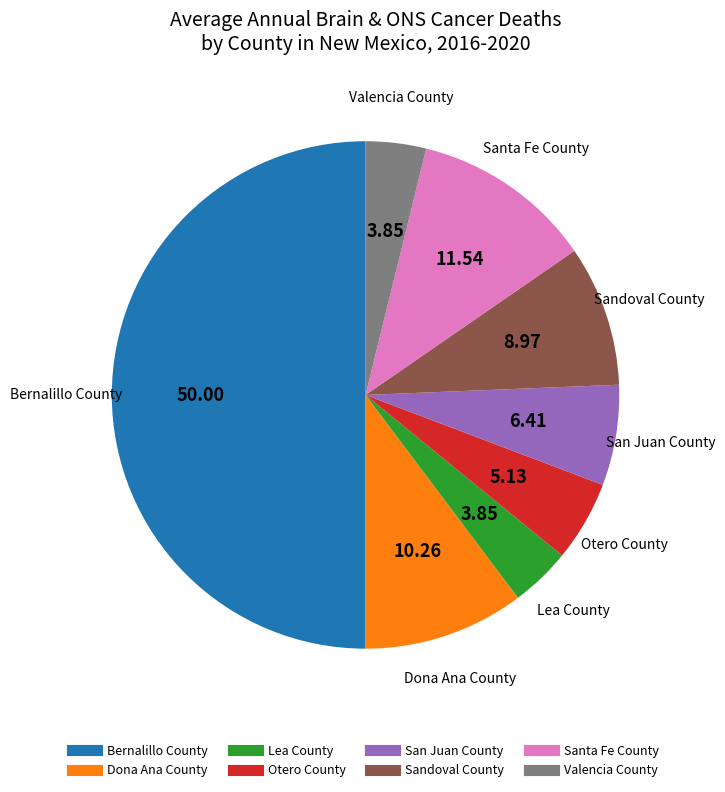

Which slice is the largest?

Bernalillo County